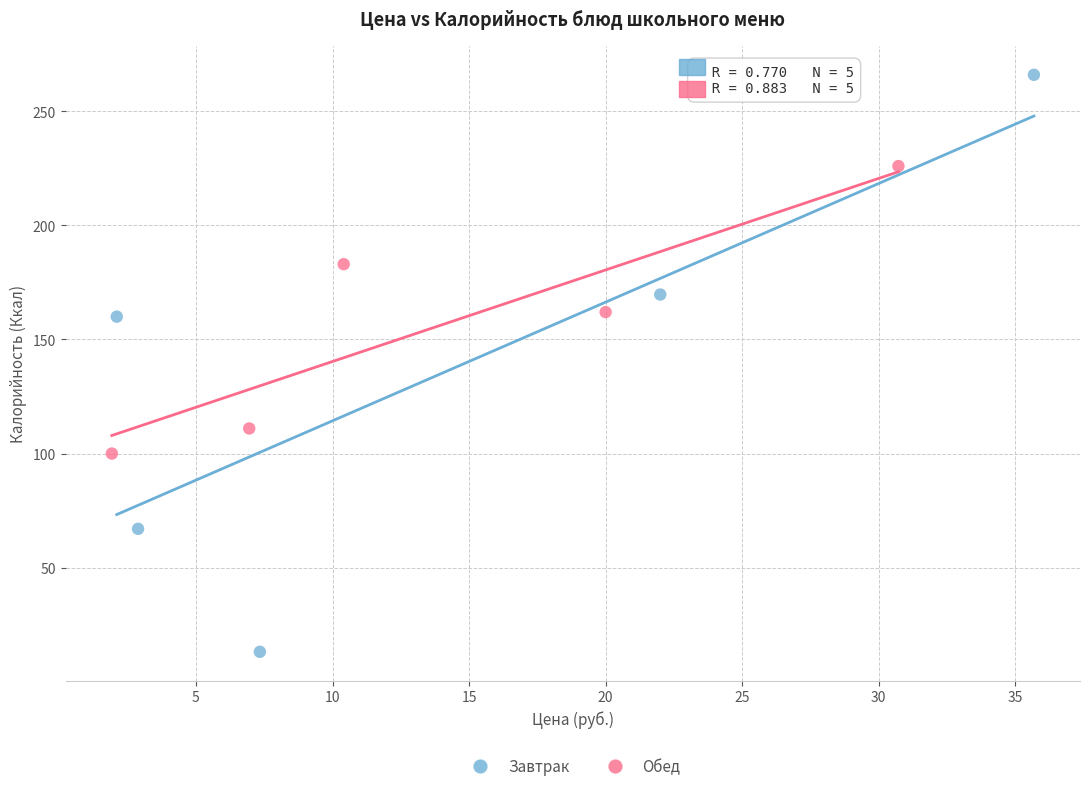

Which series contains the highest Y value?

Завтрак